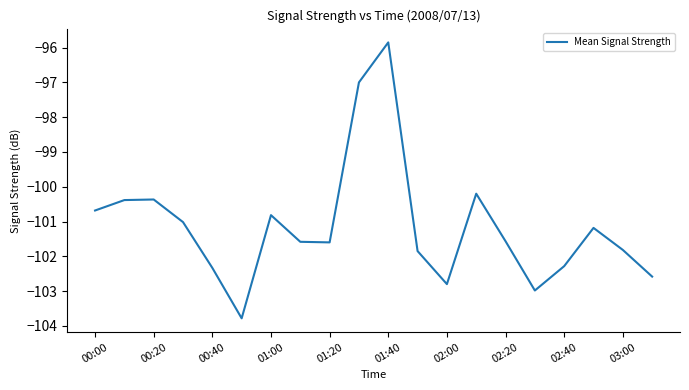

What is the minimum value shown in the chart?

-103.8